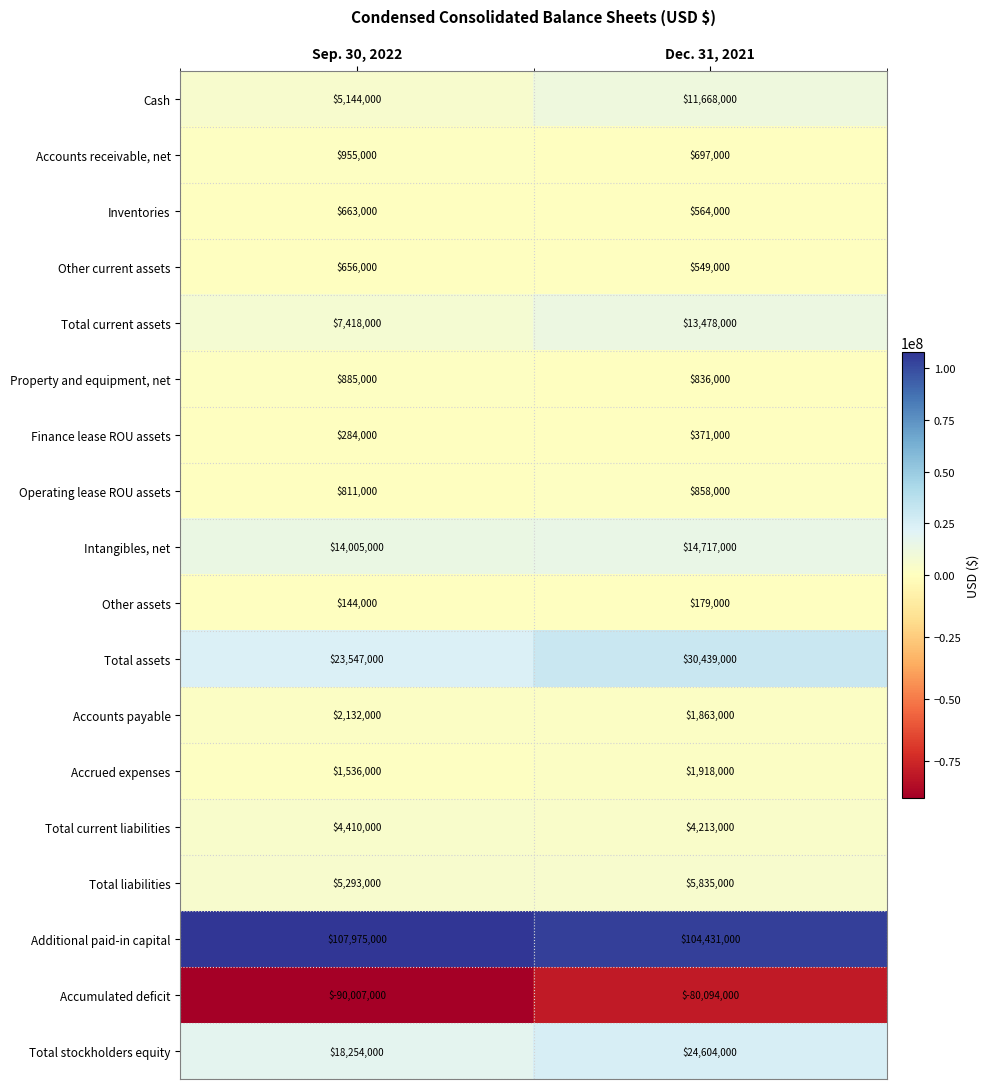

Which category has the highest value across all series?

Sep. 30, 2022